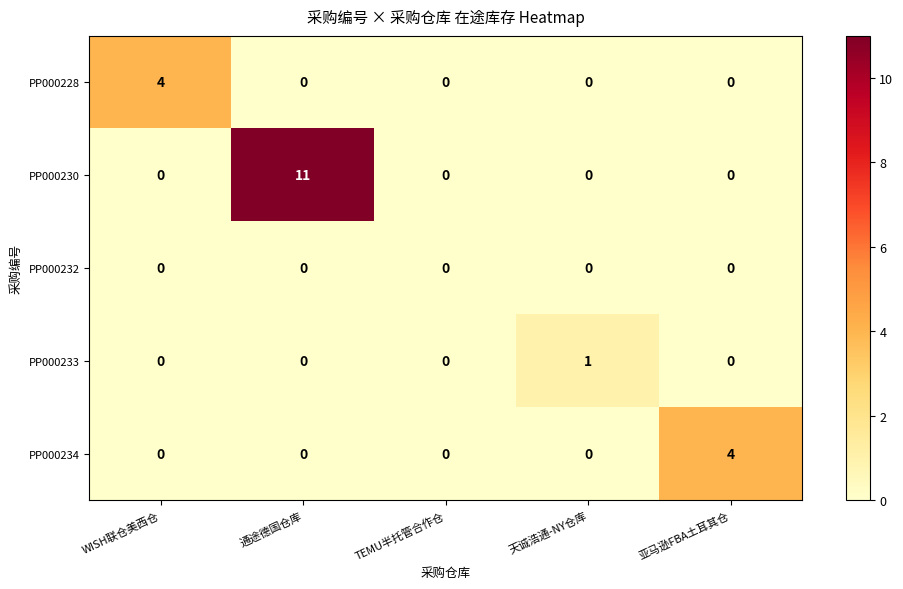

What is the total value across all series at WISH联仓美西仓?

4